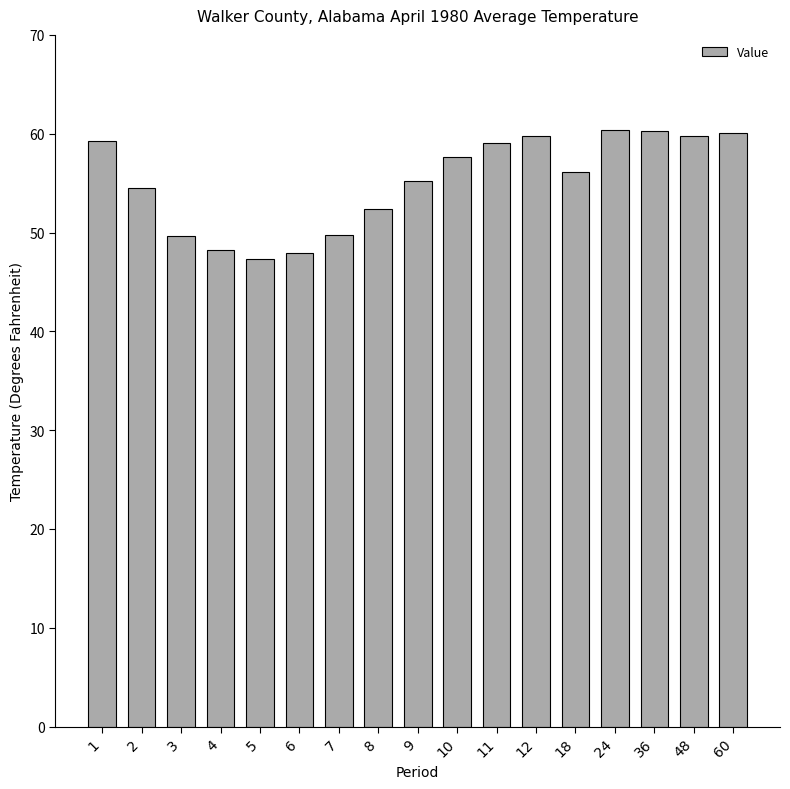

Count the number of data series in this chart.

1